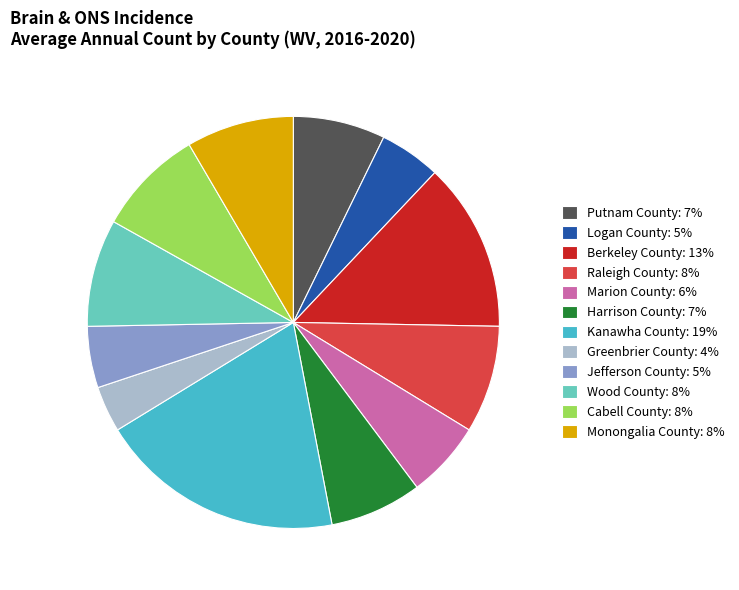

What is the smallest slice in the pie chart?

Greenbrier County